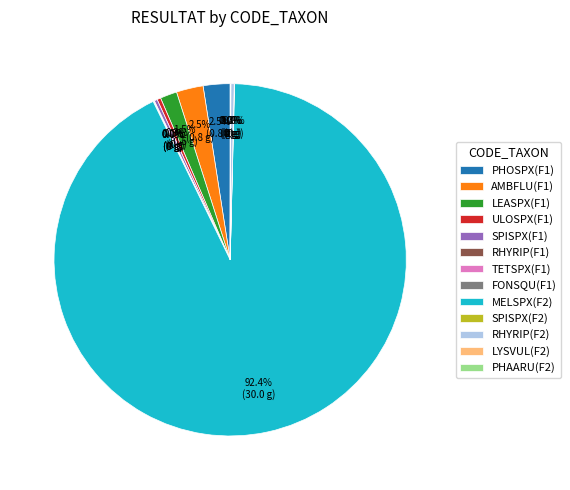

To the nearest percent, what is the average slice percentage?

8%